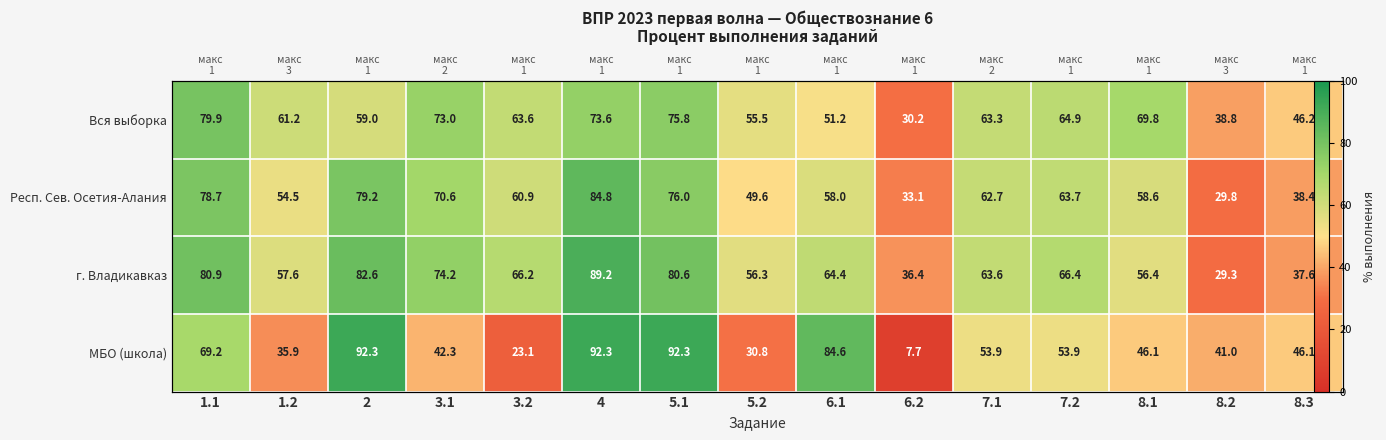

At which label does МБО (школа) reach its minimum?

6.2